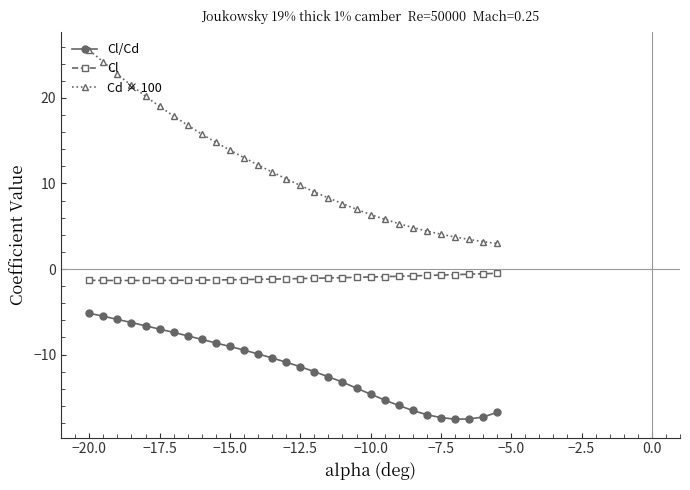

Rank the series by their average value, from highest to lowest.

Cd × 100, Cl, Cl/Cd